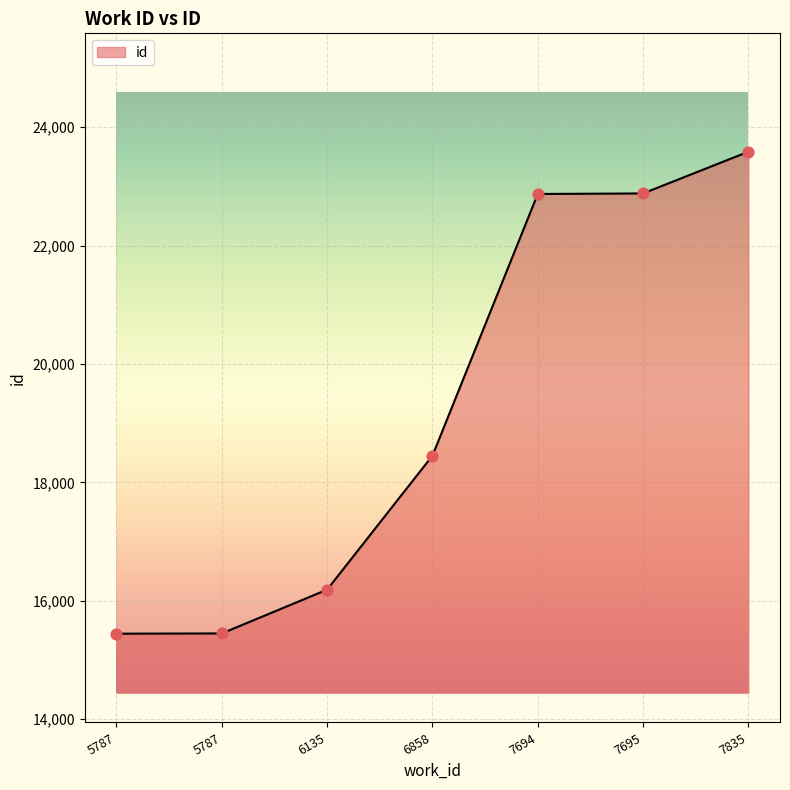

What is the change in value from 5787 to 7835?

+8139